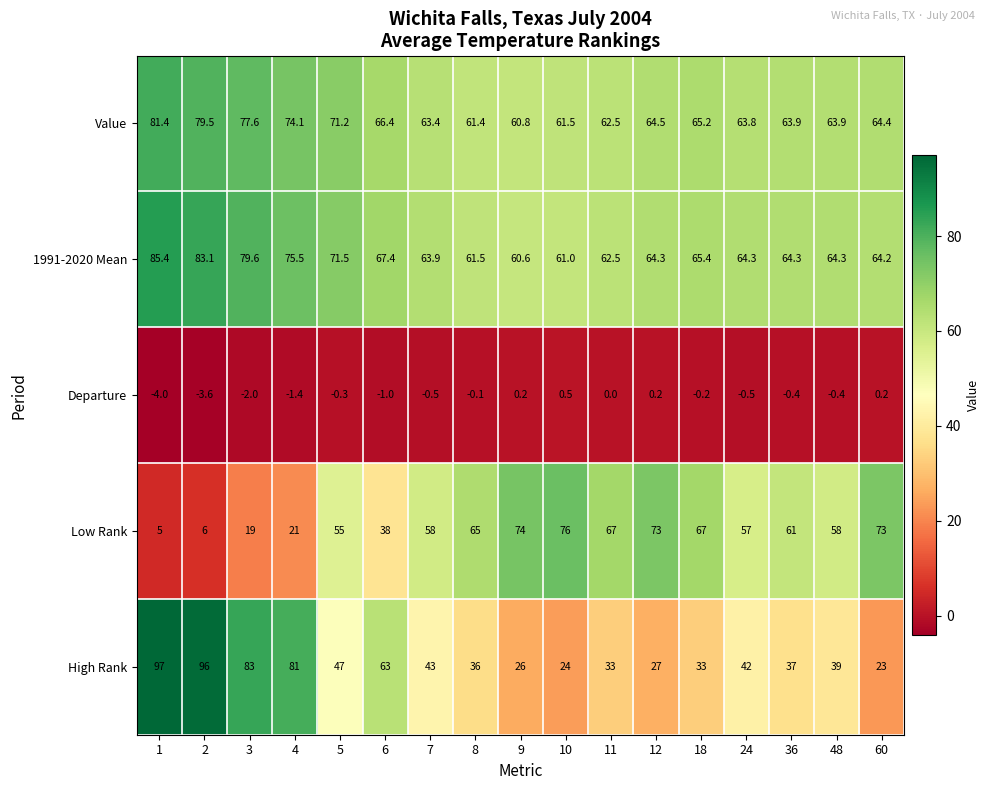

Which series has the largest range (max minus min)?

High Rank